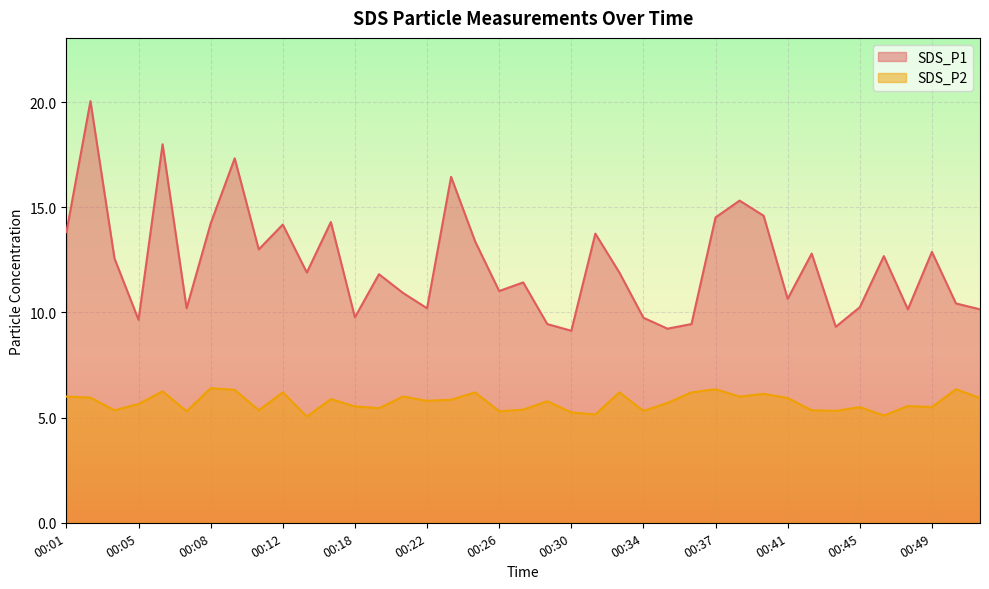

True or false: SDS_P1 has a value of 17.3 at 00:26.

False